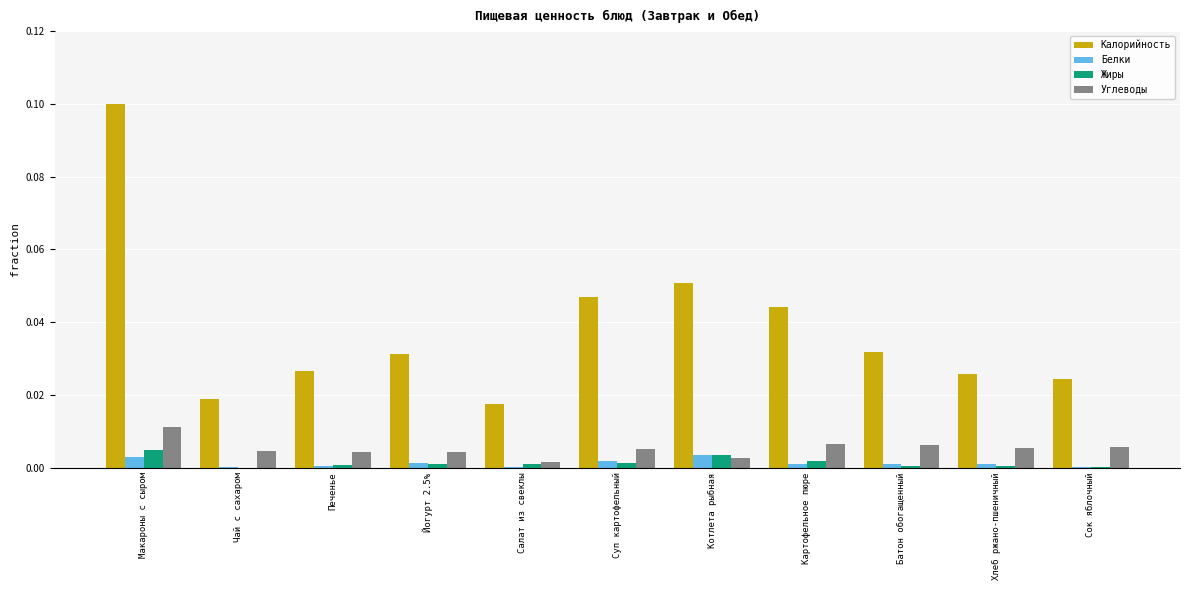

Is it true that Углеводы equals 0.0 at Чай с сахаром?

True